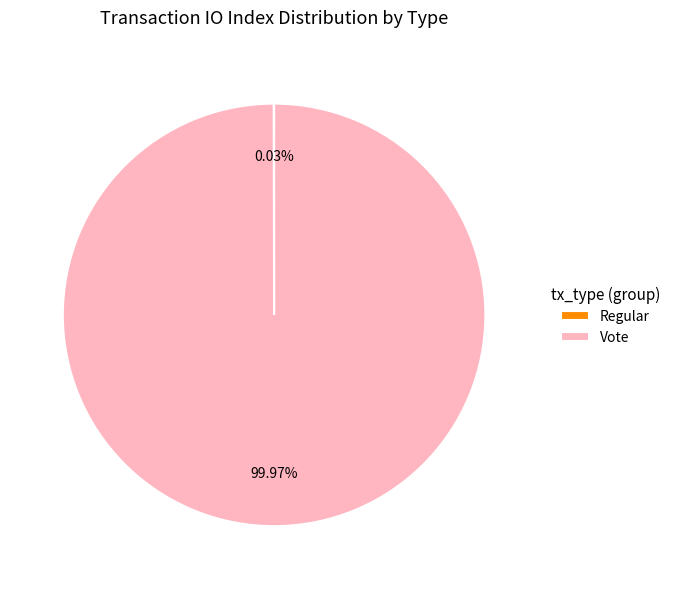

Which slice is the largest?

Vote